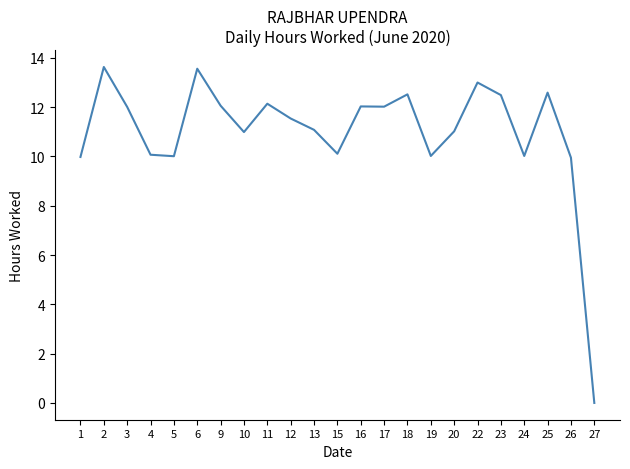

What is the greatest value displayed?

13.6